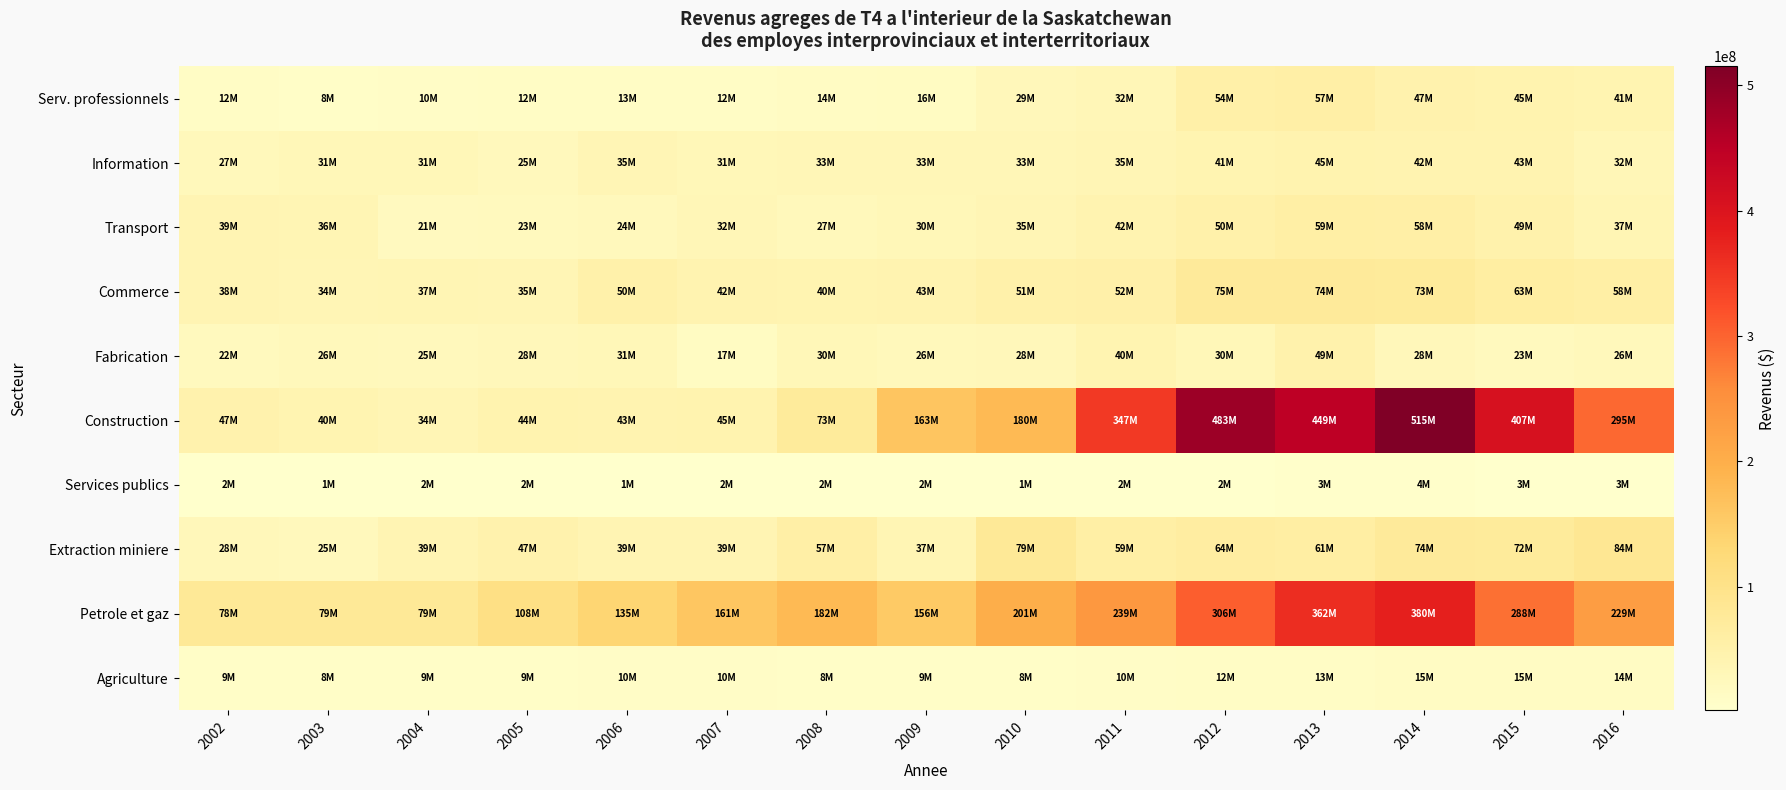

What is the difference between the highest and lowest values at 2012?

481185100